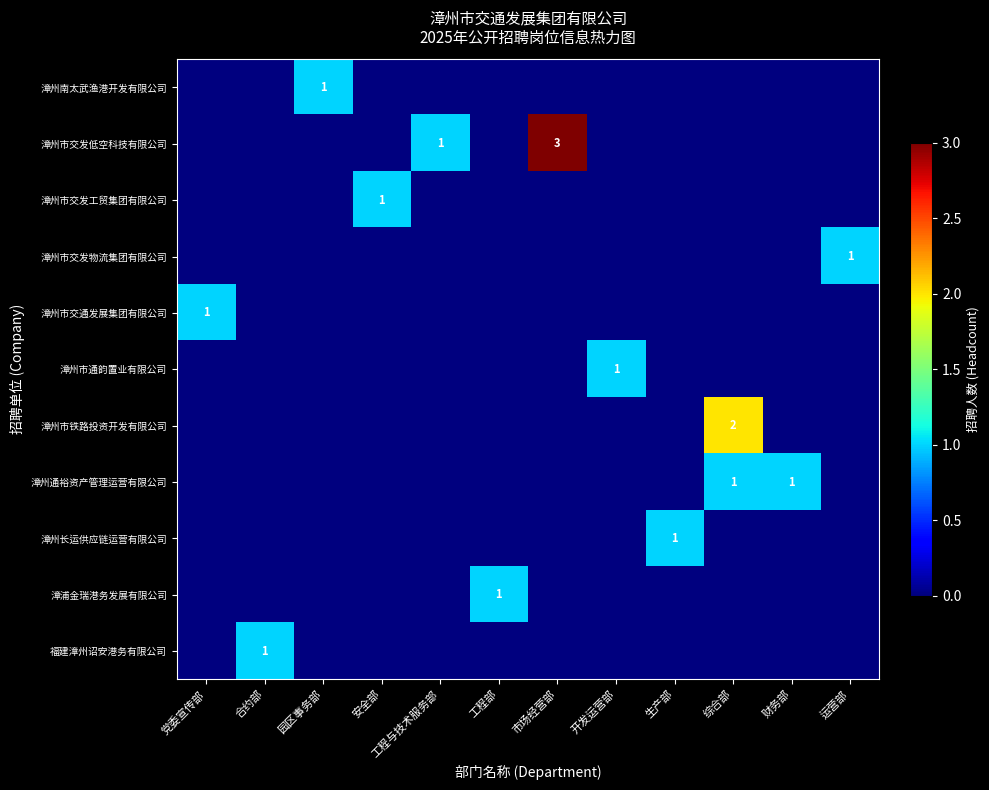

The 漳州南太武渔港开发有限公司 series shows 0 at 合约部. True or false?

True